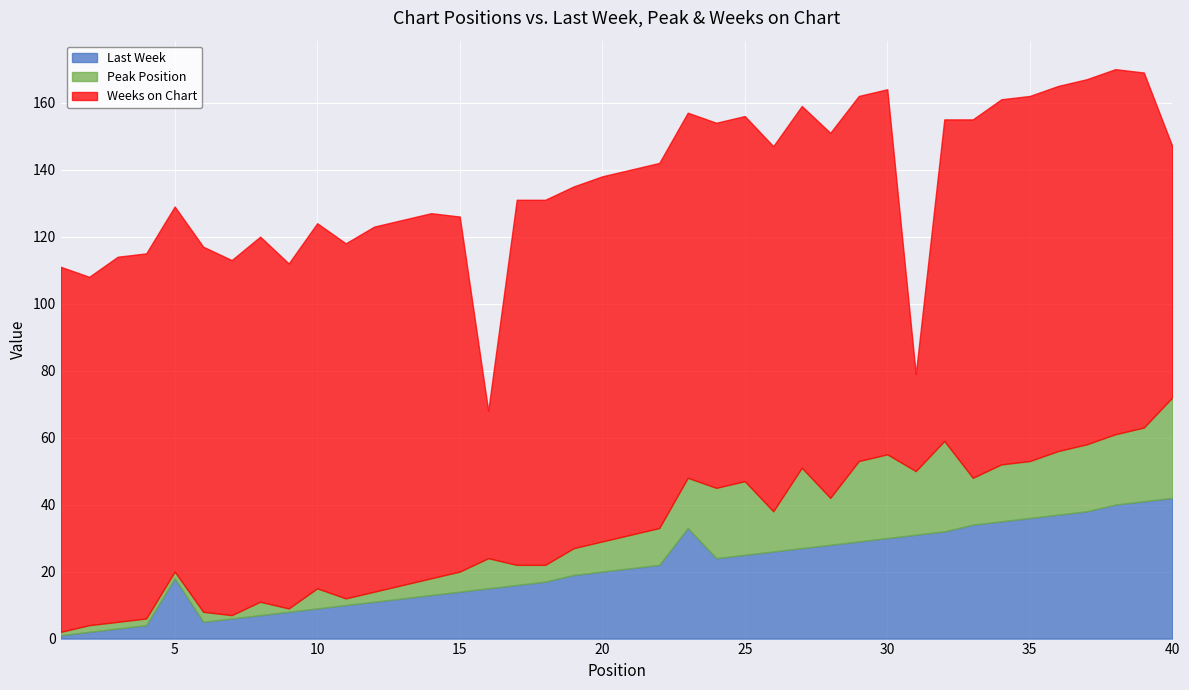

What is the total value across all series at 8?

120